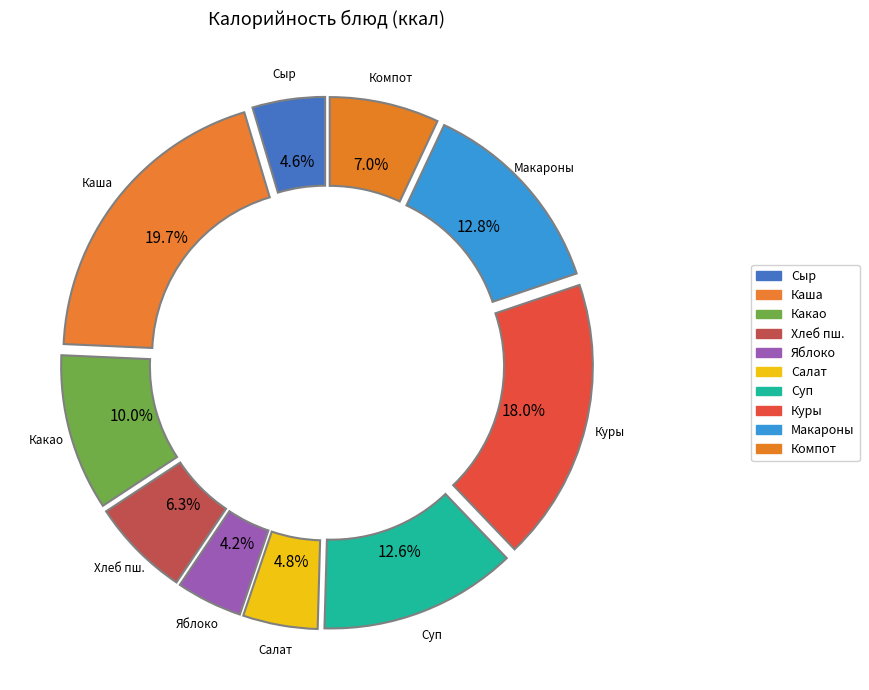

Which slice is the largest?

Каша